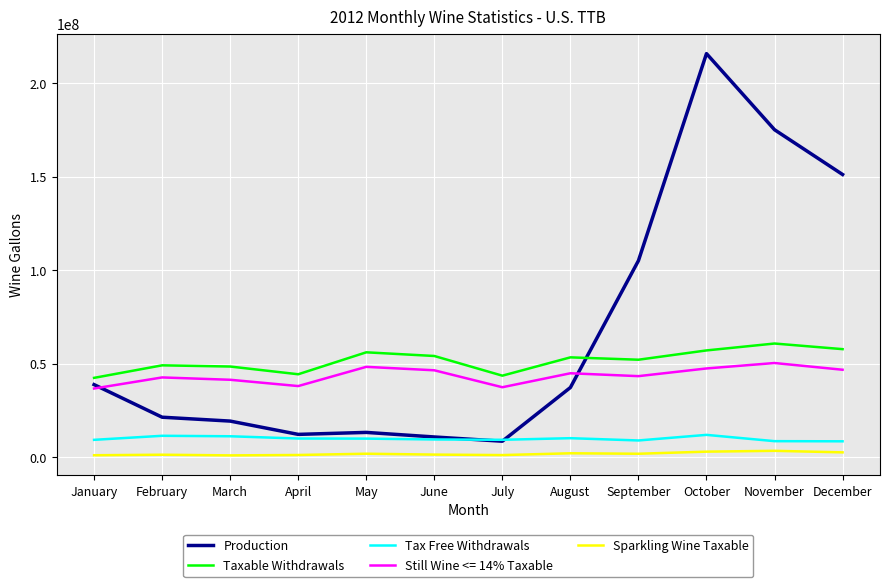

How many series are shown in this chart?

5